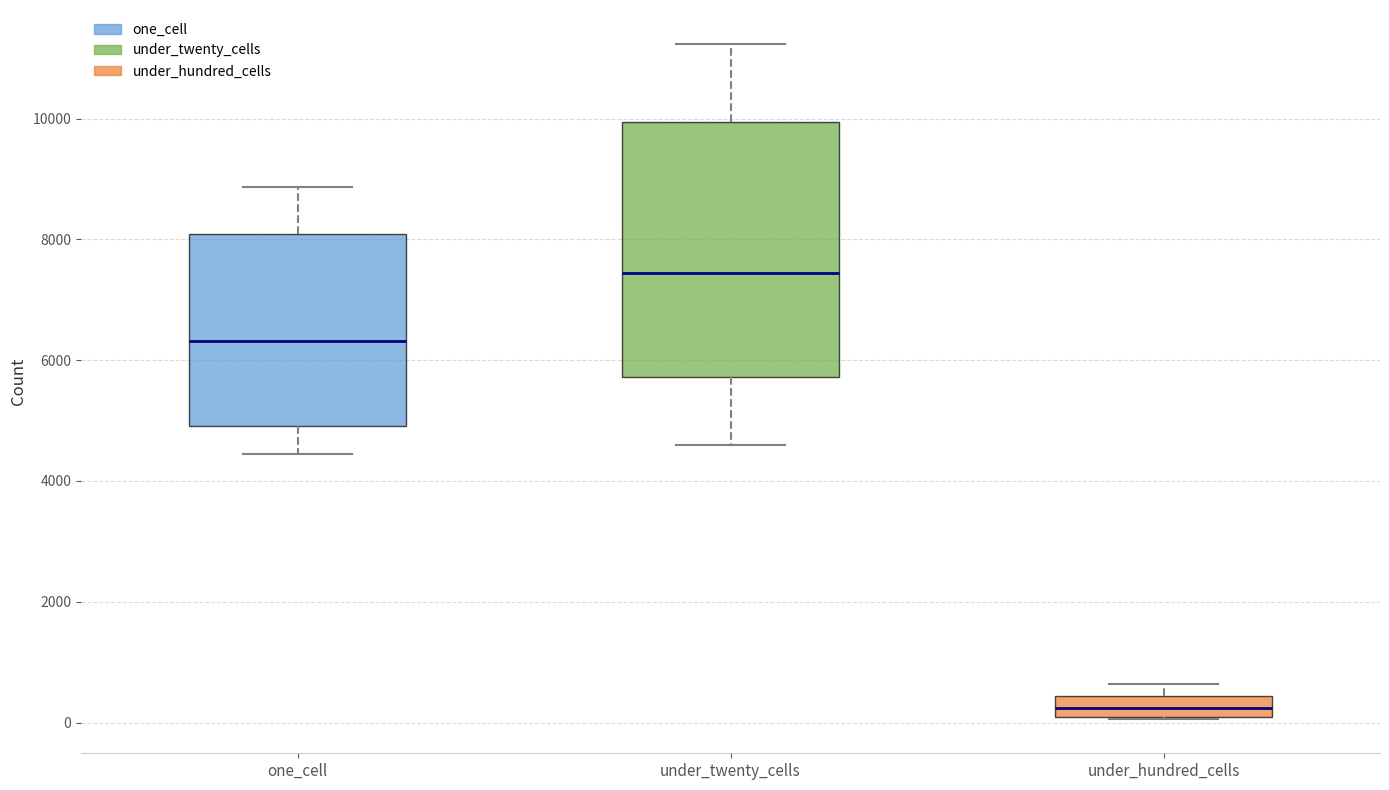

Reading left to right, read every box against the y-axis: the position of its median line, the range the box covers, and the ends of its whiskers. The values are not printed on the chart, so give them approximately, as read against the axis.

one_cell: median 6400, box 5000 to 8000, whiskers 4400 to 8800
under_twenty_cells: median 7400, box 5800 to 10000, whiskers 4600 to 11200
under_hundred_cells: median 200, box 0 to 400, whiskers 0 to 600